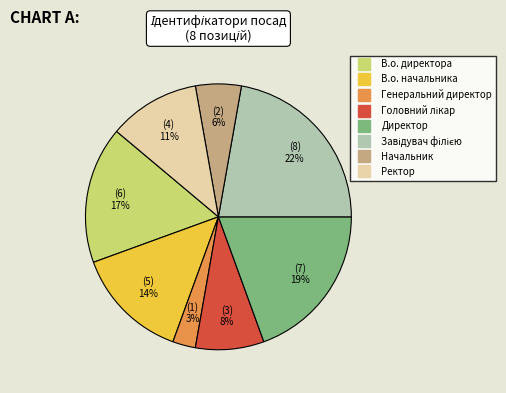

What is the smallest slice in the pie chart?

Генеральний директор